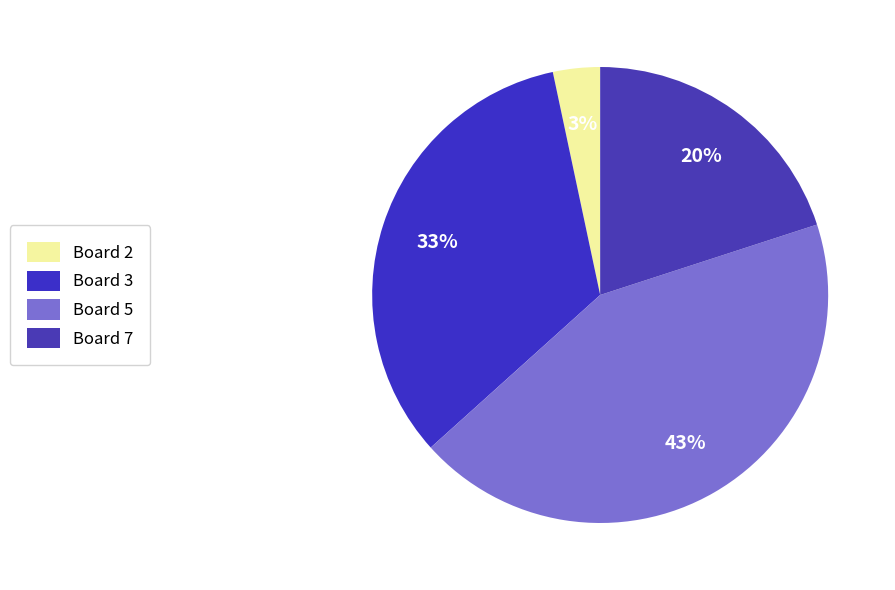

To the nearest percent, what is the average slice percentage?

25%